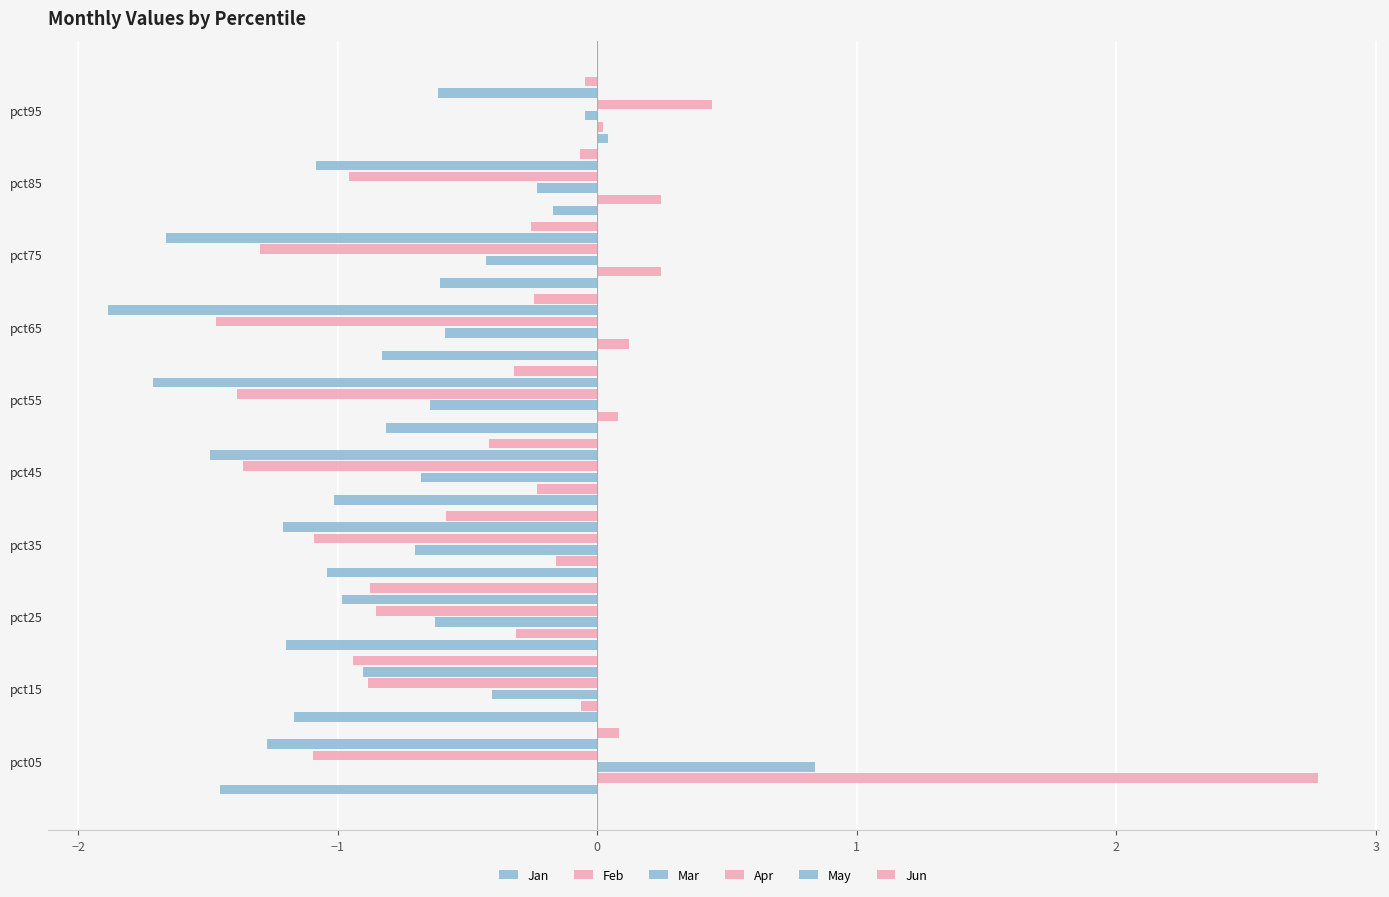

Reading left to right, what are all the values shown in this chart?

Jan: -1.5	-1.2	-1.2	-1.0	-1.0	-0.8	-0.8	-0.6	-0.2	0.0
Feb: 2.8	-0.1	-0.3	-0.2	-0.2	0.1	0.1	0.2	0.2	0.0
Mar: 0.8	-0.4	-0.6	-0.7	-0.7	-0.6	-0.6	-0.4	-0.2	-0.0
Apr: -1.1	-0.9	-0.9	-1.1	-1.4	-1.4	-1.5	-1.3	-1.0	0.4
May: -1.3	-0.9	-1.0	-1.2	-1.5	-1.7	-1.9	-1.7	-1.1	-0.6
Jun: 0.1	-0.9	-0.9	-0.6	-0.4	-0.3	-0.2	-0.3	-0.1	-0.0